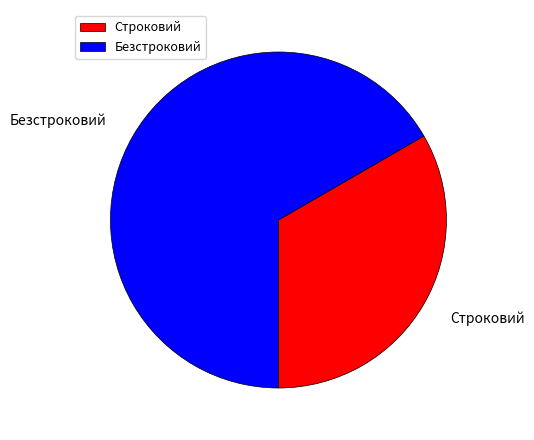

Which has a higher value, Строковий or Безстроковий?

Безстроковий